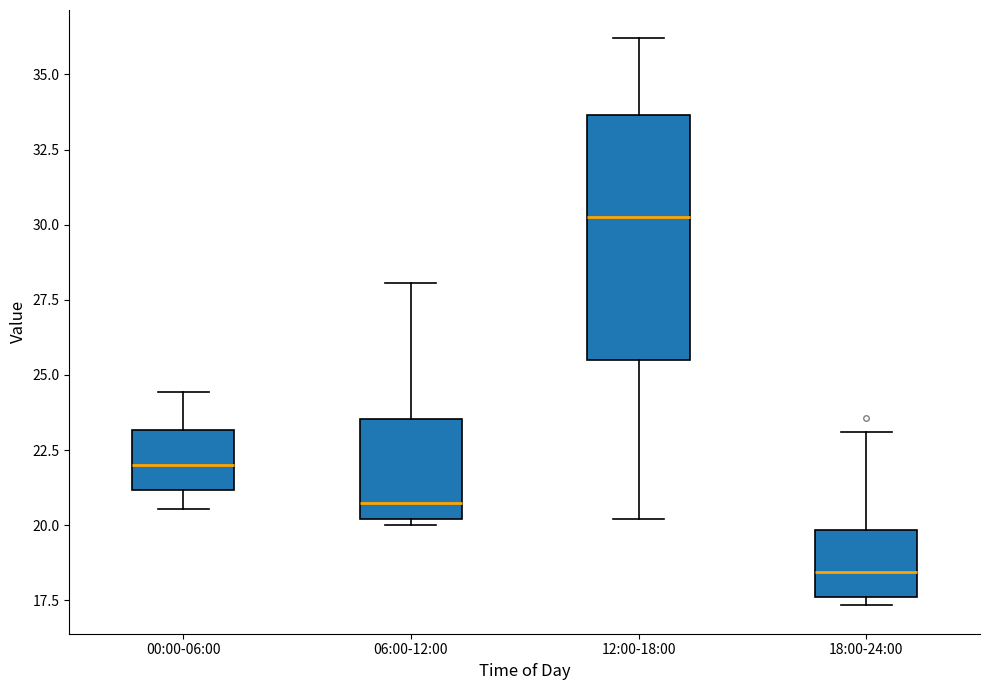

Comparing the boxes themselves (not the whiskers), which one is the tallest?

12:00-18:00